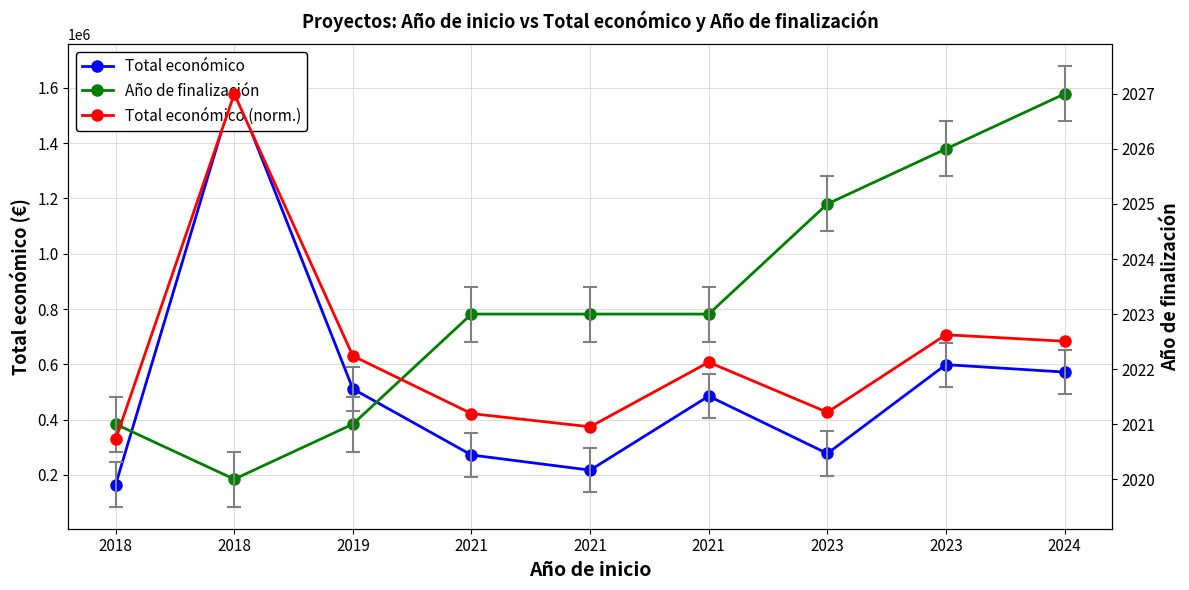

Which label corresponds to the largest value in the chart?

2018